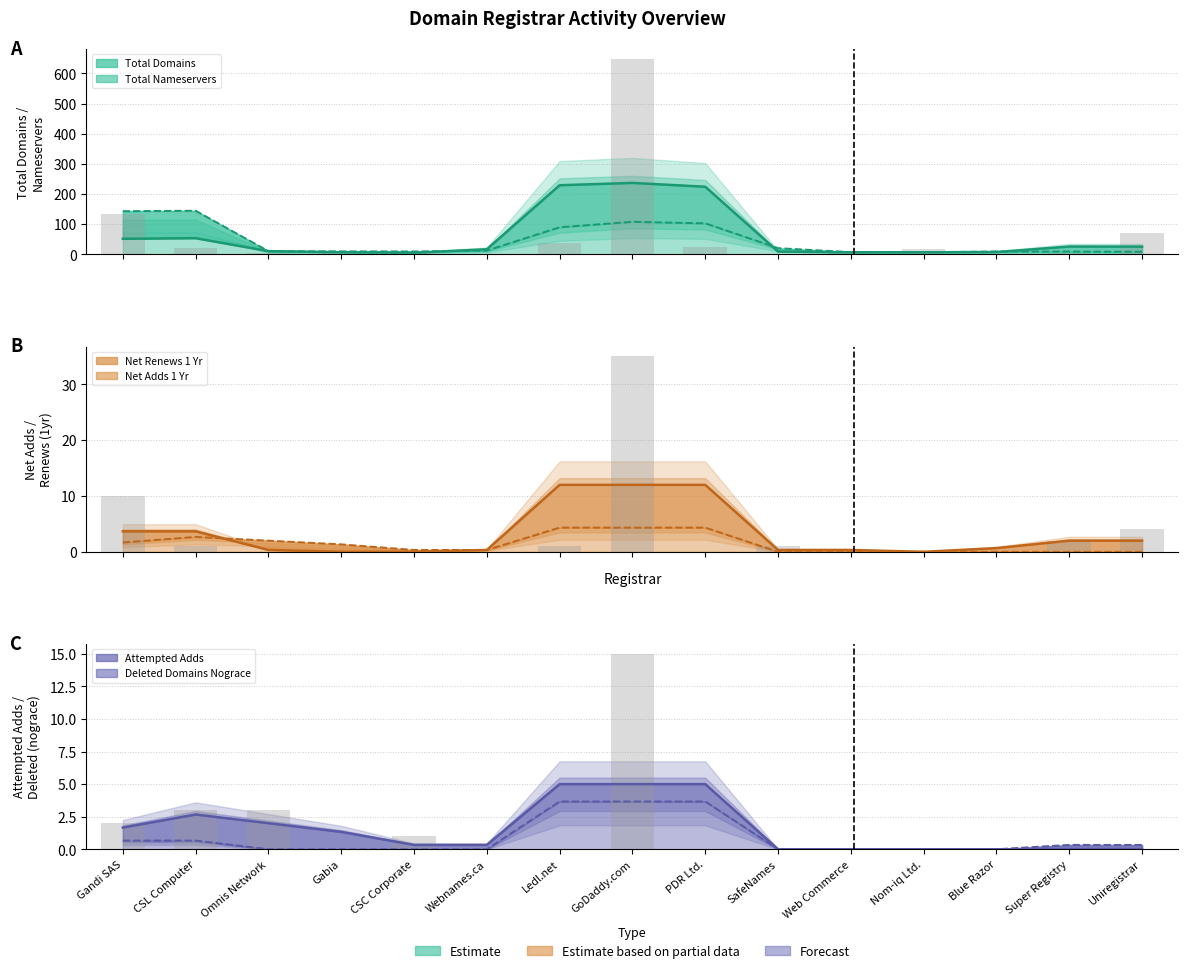

Reading left to right, extract all data points from this chart.

total-domains: Gandi SAS=133	CSL Computer=22	Omnis Network=6	Gabia=4	CSC Corporate=11	Webnames.ca=1	Ledl.net=39	GoDaddy.com=648	PDR Ltd.=24	SafeNames=1	Web Commerce=3	Nom-iq Ltd.=17	Blue Razor=1	Super Registry=5	Uniregistrar=72
net-renews-1-yr: Gandi SAS=10	CSL Computer=1	Omnis Network=0	Gabia=0	CSC Corporate=0	Webnames.ca=0	Ledl.net=1	GoDaddy.com=35	PDR Ltd.=0	SafeNames=1	Web Commerce=0	Nom-iq Ltd.=0	Blue Razor=0	Super Registry=2	Uniregistrar=4
net-adds-1-yr: Gandi SAS=2	CSL Computer=3	Omnis Network=3	Gabia=0	CSC Corporate=1	Webnames.ca=0	Ledl.net=0	GoDaddy.com=15	PDR Ltd.=0	SafeNames=0	Web Commerce=0	Nom-iq Ltd.=0	Blue Razor=0	Super Registry=0	Uniregistrar=0